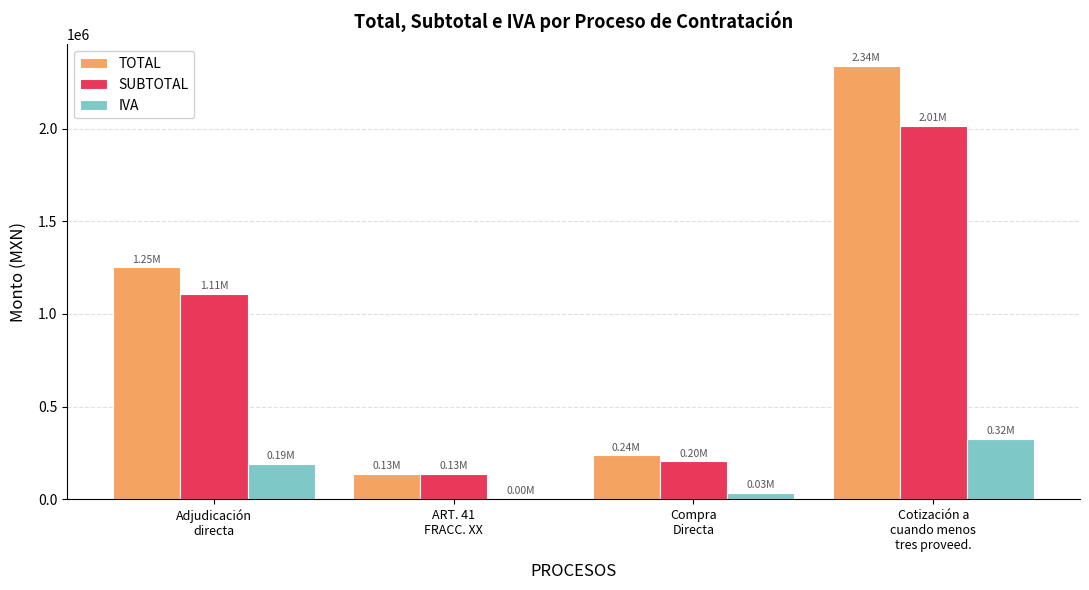

Are the bars grouped side by side (vs. stacked)?

Yes